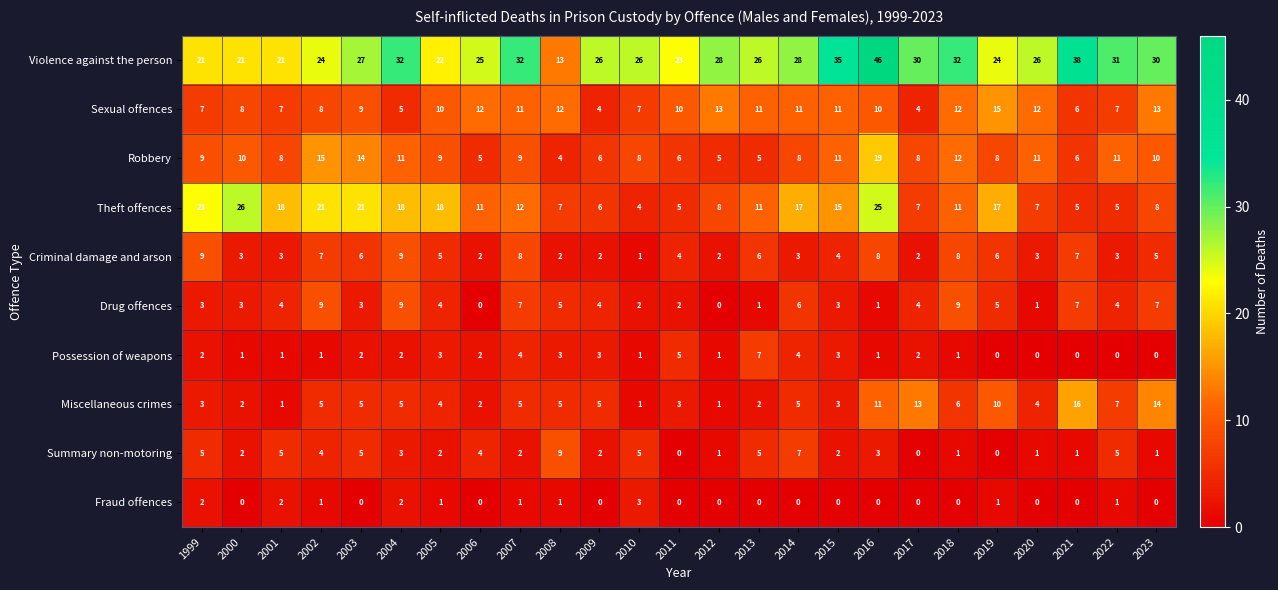

What is the difference between the maximum and minimum values in the Possession of weapons series?

7